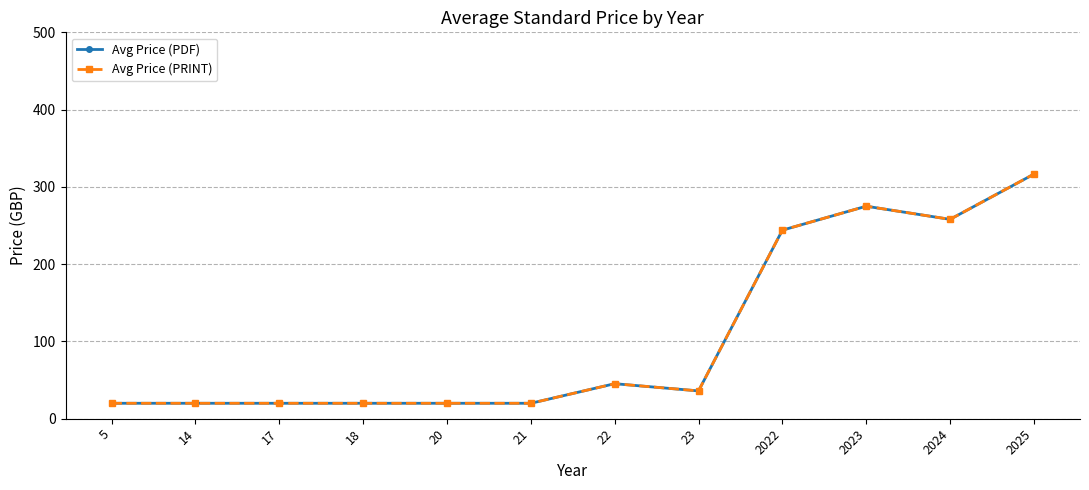

Is this an area chart (filled region under the line)?

No